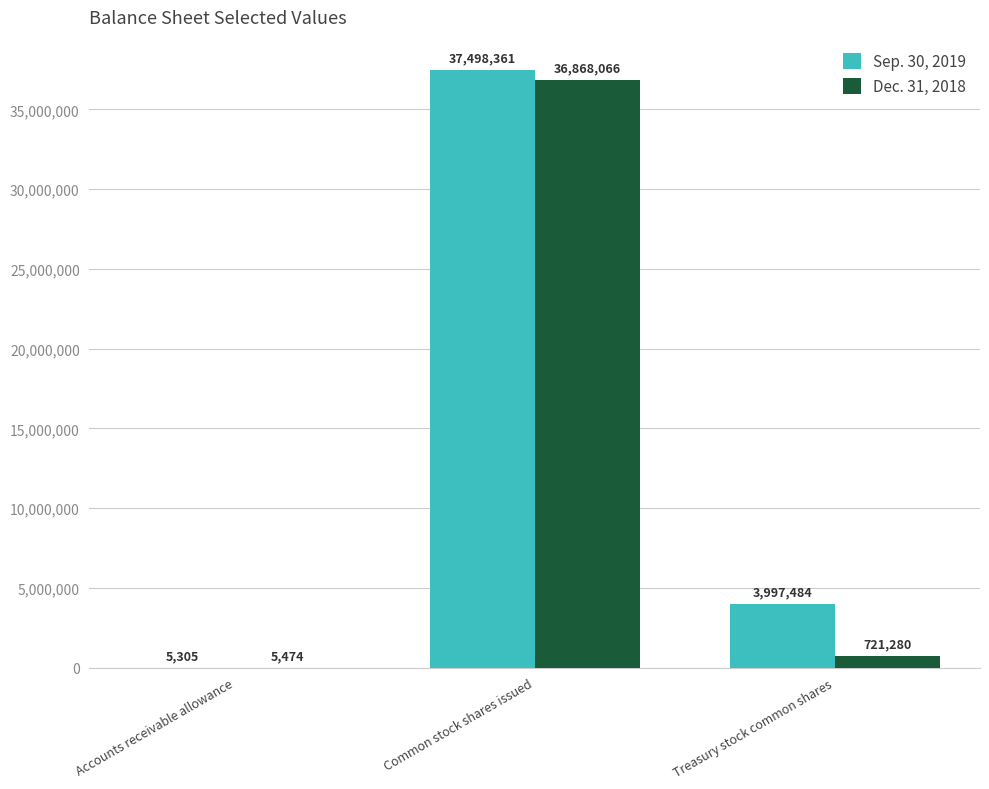

At which category does the chart reach its peak across all series?

Common stock shares issued